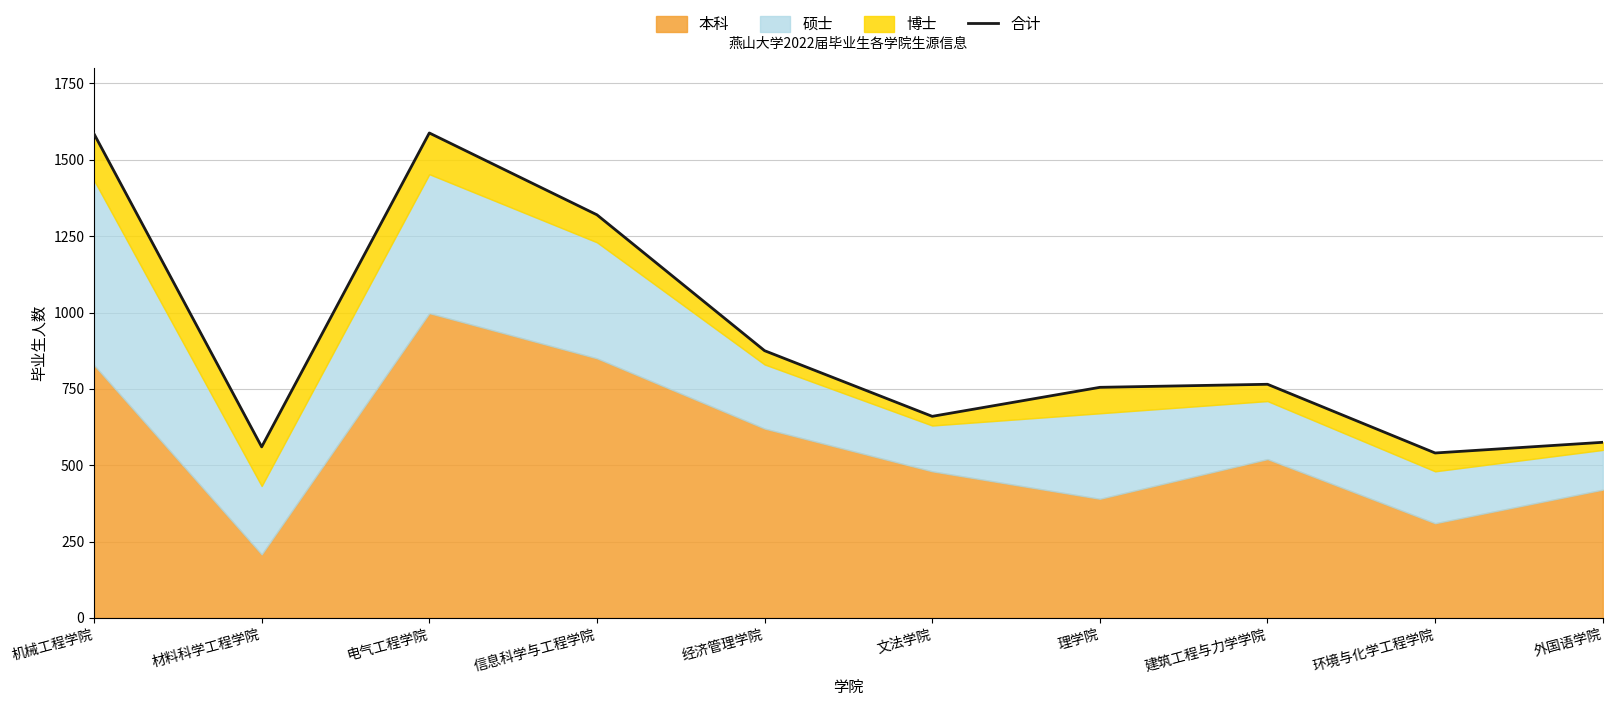

Which label corresponds to the smallest value in the chart?

环境与化学工程学院